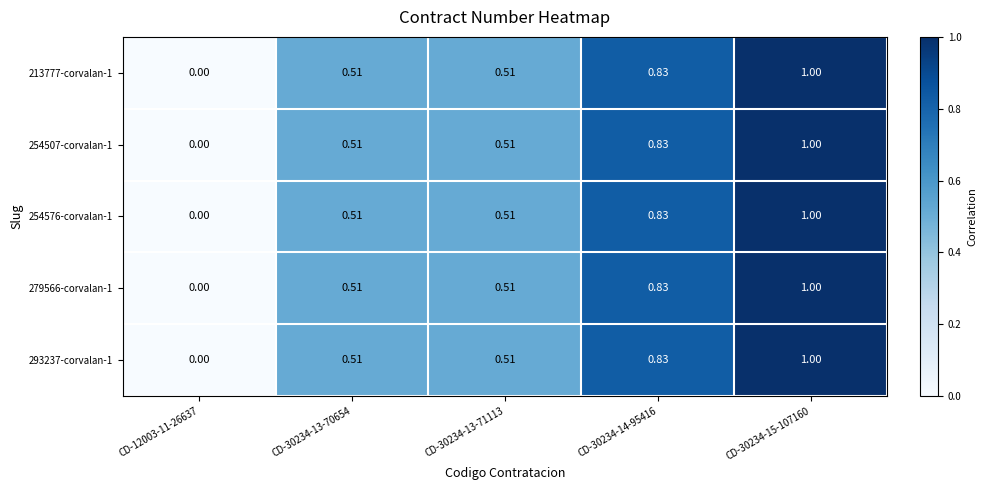

At how many categories does at least one series exceed 0?

4